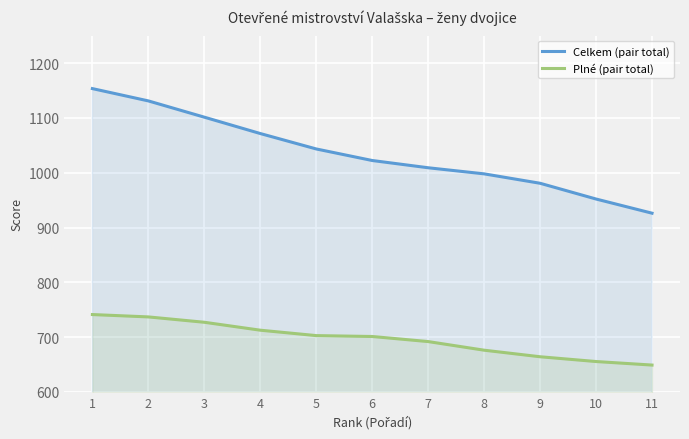

At which label does Celkem (pair total) first exceed 1022?

1